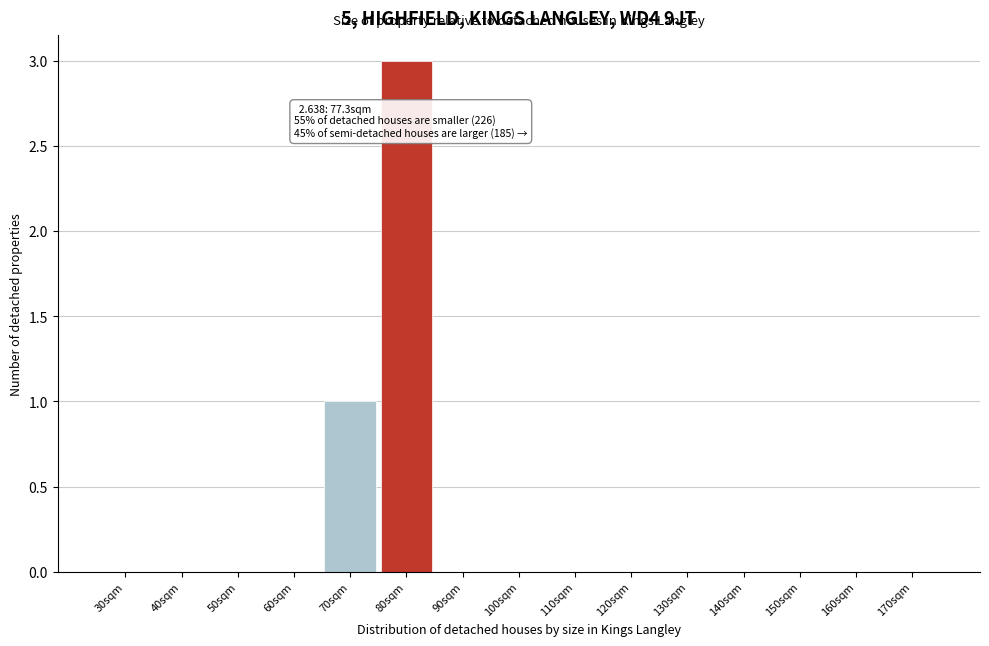

Over which range of the x-axis is the bar tallest?

75 to 85